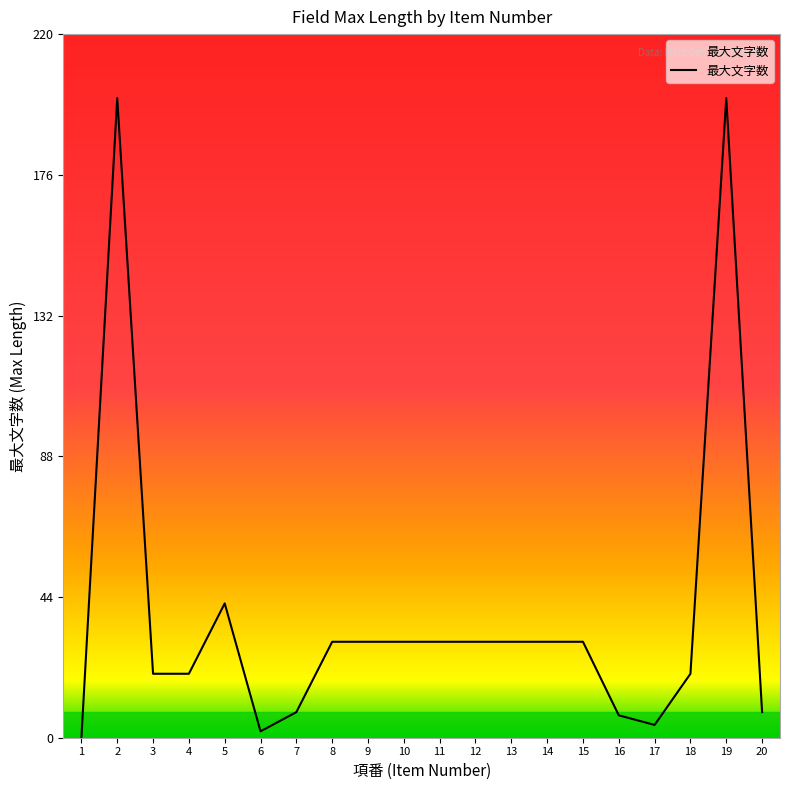

What is the approximate value at 14?

30